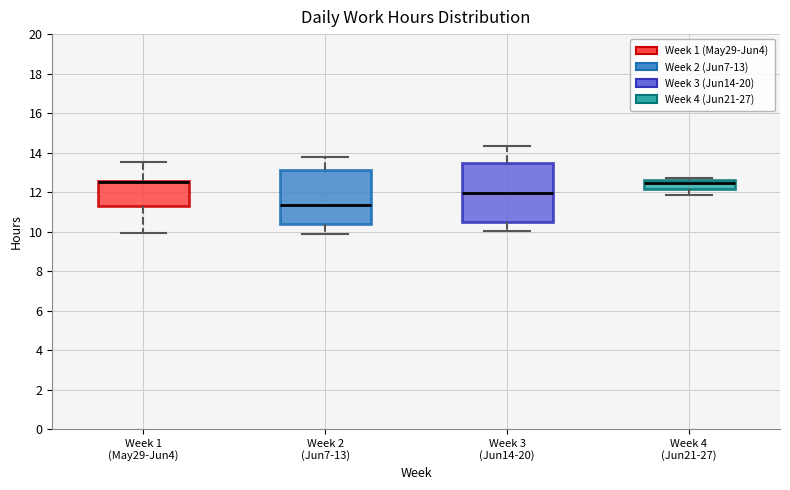

Reading left to right, read every box against the y-axis: the position of its median line, the range the box covers, and the ends of its whiskers. The values are not printed on the chart, so give them approximately, as read against the axis.

Week 1 (May29-Jun4): median 12.6 (drawn on the box's upper edge), box 11.2 to 12.6, whiskers 10.0 to 13.6
Week 2 (Jun7-13): median 11.4, box 10.4 to 13.2, whiskers 9.8 to 13.8
Week 3 (Jun14-20): median 12.0, box 10.6 to 13.4, whiskers 10.0 to 14.4
Week 4 (Jun21-27): median 12.4, box 12.2 to 12.6, whiskers 11.8 to 12.8